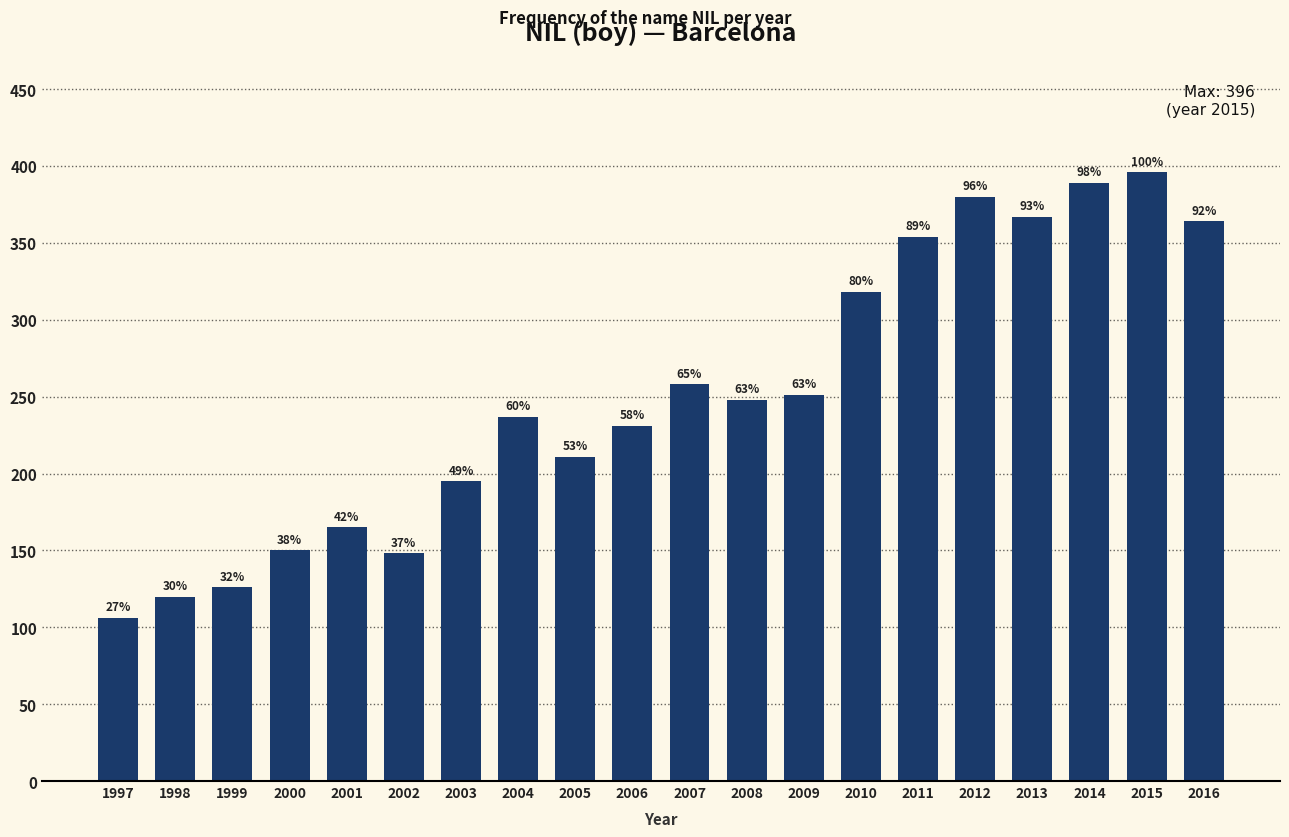

What is the sum of the values at 2000 and 2016?

514